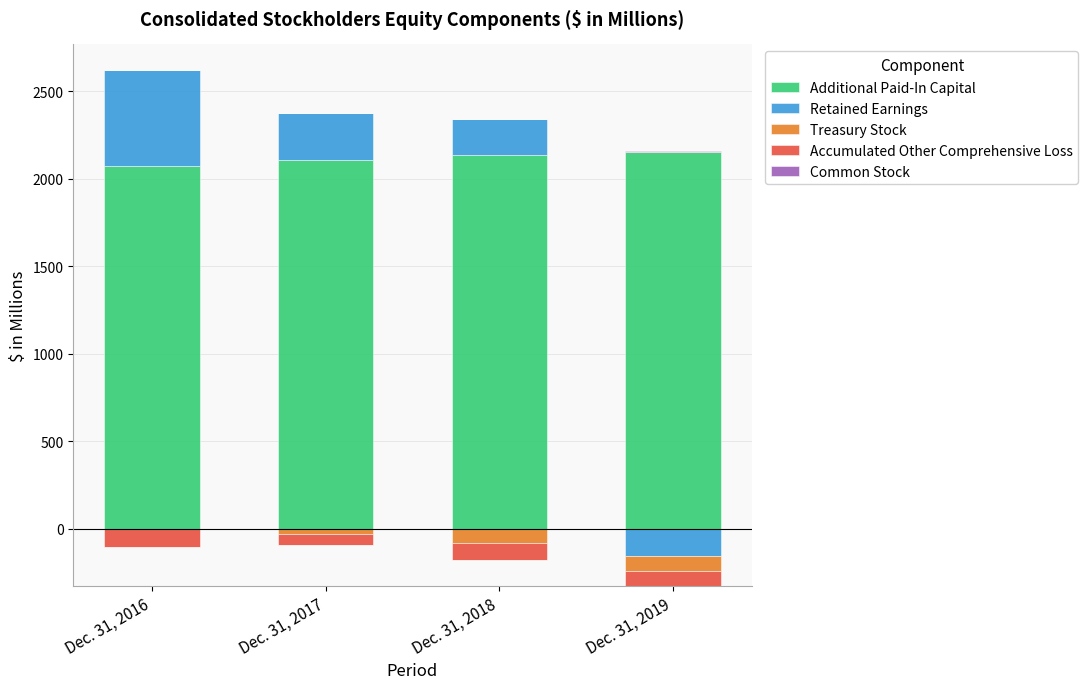

Which series changed the most between Dec. 31, 2017 and Dec. 31, 2018?

Retained Earnings